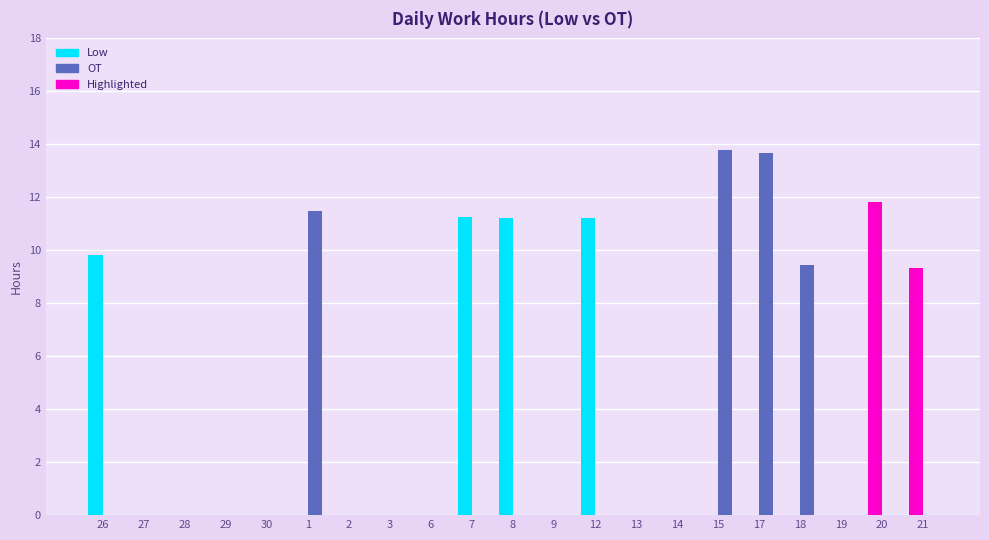

Which series has the largest total across all categories?

Low